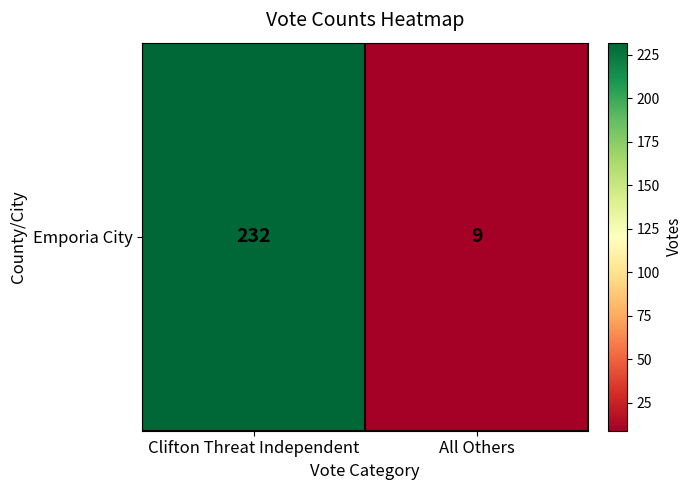

Reading right to left, extract all data points from this chart.

All Others=9	Clifton Threat Independent=232